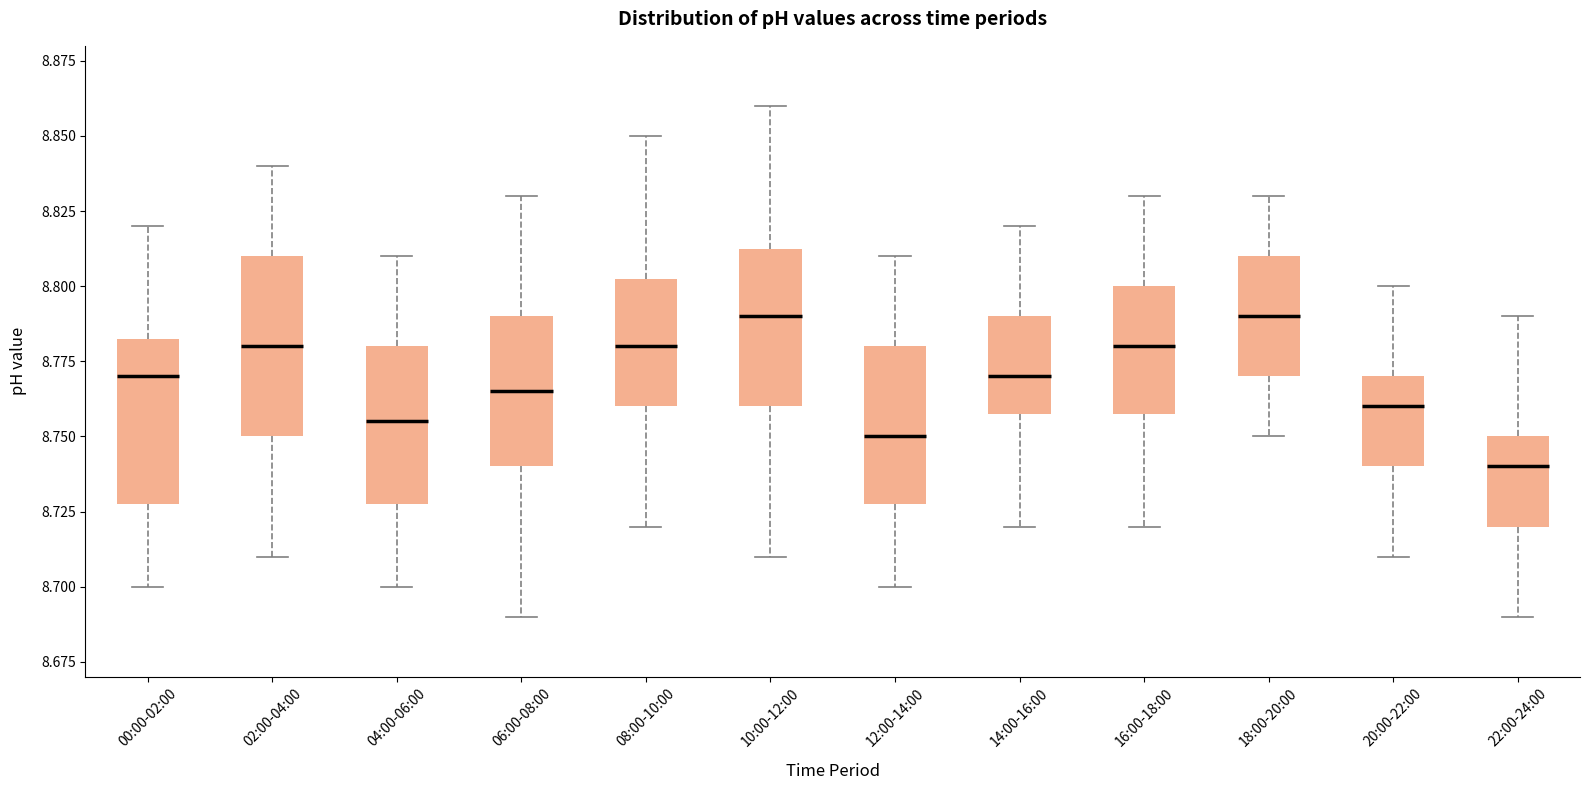

Reading left to right, transcribe this box plot: for each box, give where its median line is, the range the box spans, and where its two whiskers end, as read against the y-axis. The values are not printed on the chart, so give them approximately, as read against the axis.

00:00-02:00: median 8.770, box 8.730 to 8.785, whiskers 8.700 to 8.820
02:00-04:00: median 8.780, box 8.750 to 8.810, whiskers 8.710 to 8.840
04:00-06:00: median 8.755, box 8.730 to 8.780, whiskers 8.700 to 8.810
06:00-08:00: median 8.765, box 8.740 to 8.790, whiskers 8.690 to 8.830
08:00-10:00: median 8.780, box 8.760 to 8.805, whiskers 8.720 to 8.850
10:00-12:00: median 8.790, box 8.760 to 8.815, whiskers 8.710 to 8.860
12:00-14:00: median 8.750, box 8.730 to 8.780, whiskers 8.700 to 8.810
14:00-16:00: median 8.770, box 8.760 to 8.790, whiskers 8.720 to 8.820
16:00-18:00: median 8.780, box 8.760 to 8.800, whiskers 8.720 to 8.830
18:00-20:00: median 8.790, box 8.770 to 8.810, whiskers 8.750 to 8.830
20:00-22:00: median 8.760, box 8.740 to 8.770, whiskers 8.710 to 8.800
22:00-24:00: median 8.740, box 8.720 to 8.750, whiskers 8.690 to 8.790